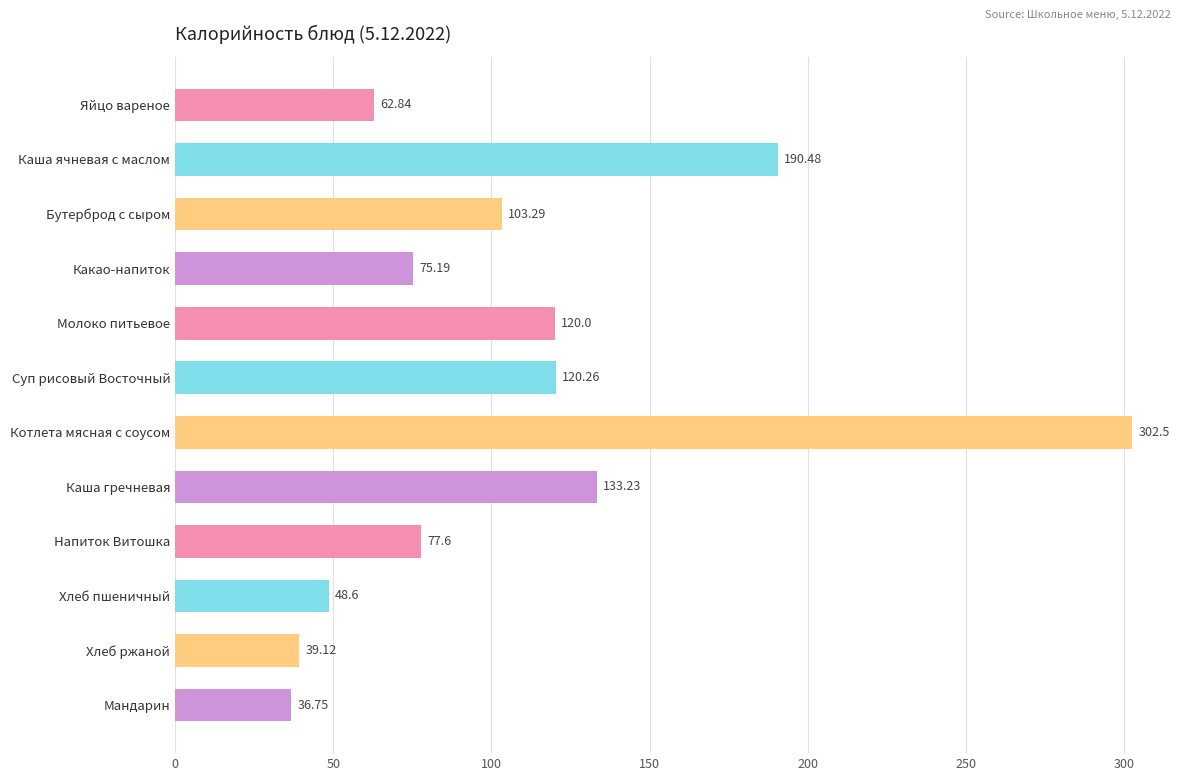

At which category does the chart reach its peak across all series?

Котлета мясная с соусом